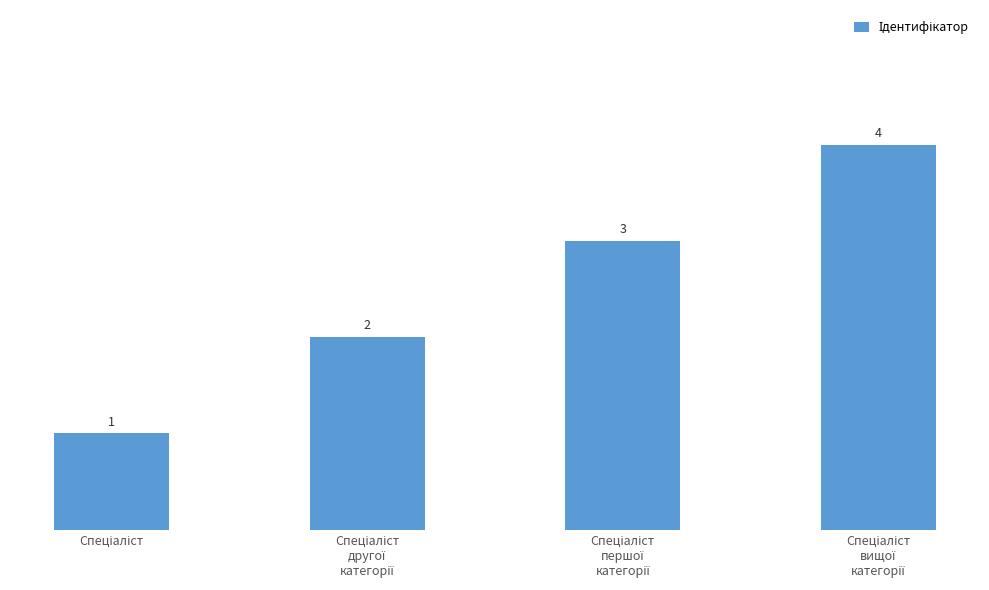

What is the value of the 4th bar from the left?

4